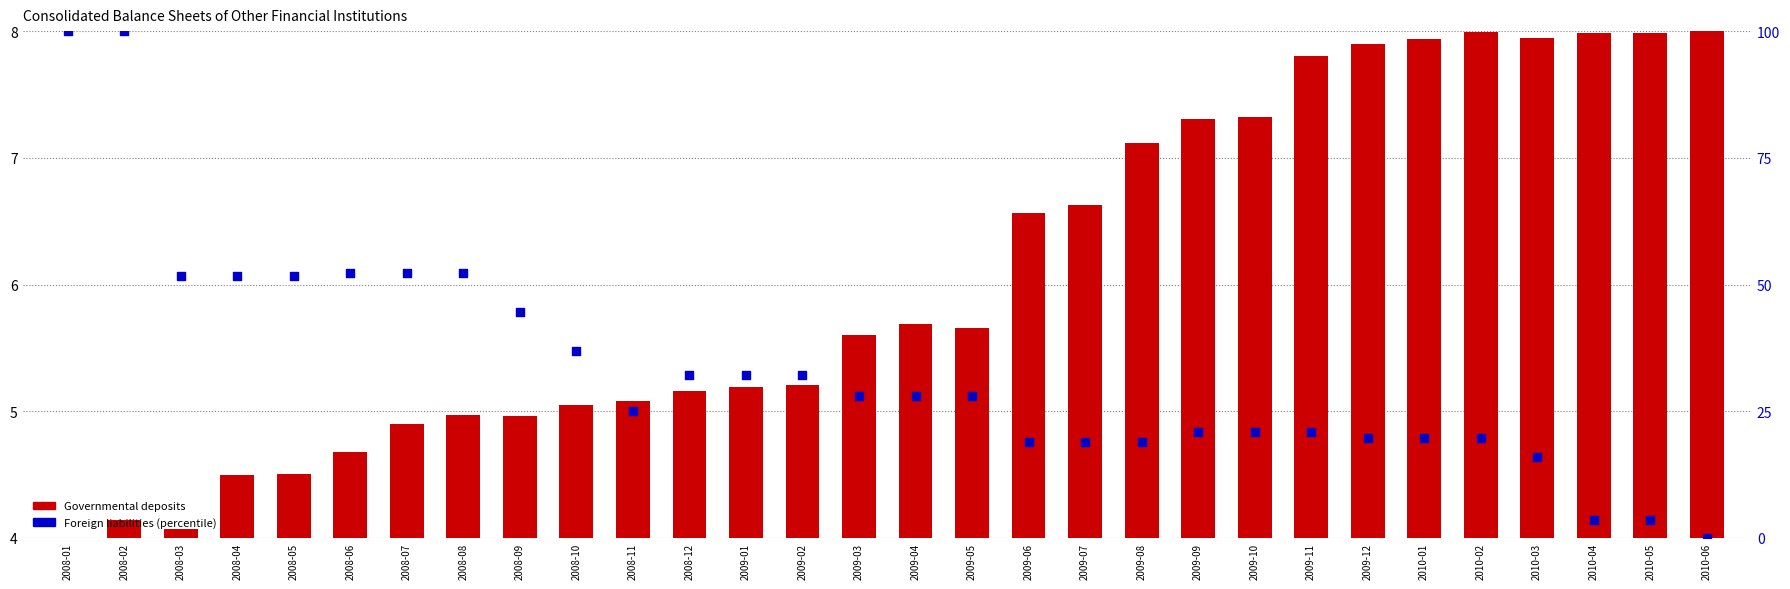

At which category is the sum across all series the highest?

2008-02